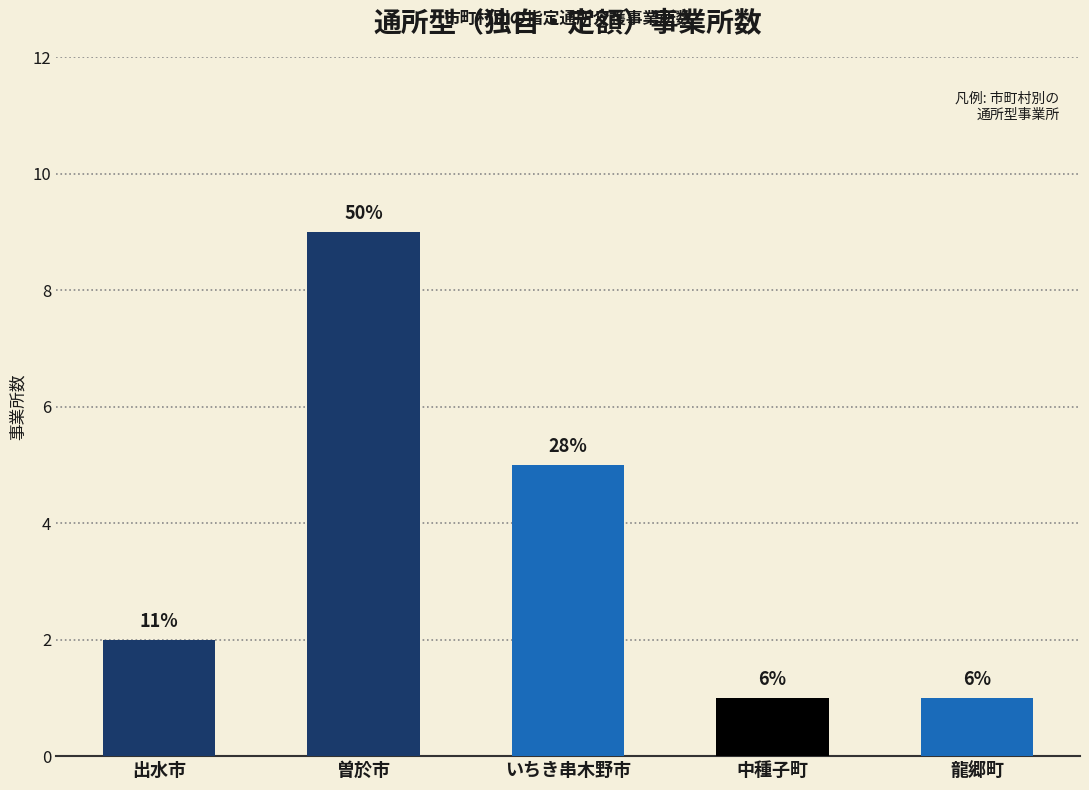

The chart shows a value of 3 at いちき串木野市. True or false?

False